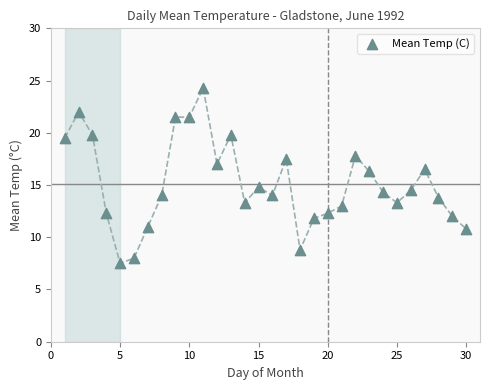

What is the range of X values (max minus min)?

29.0